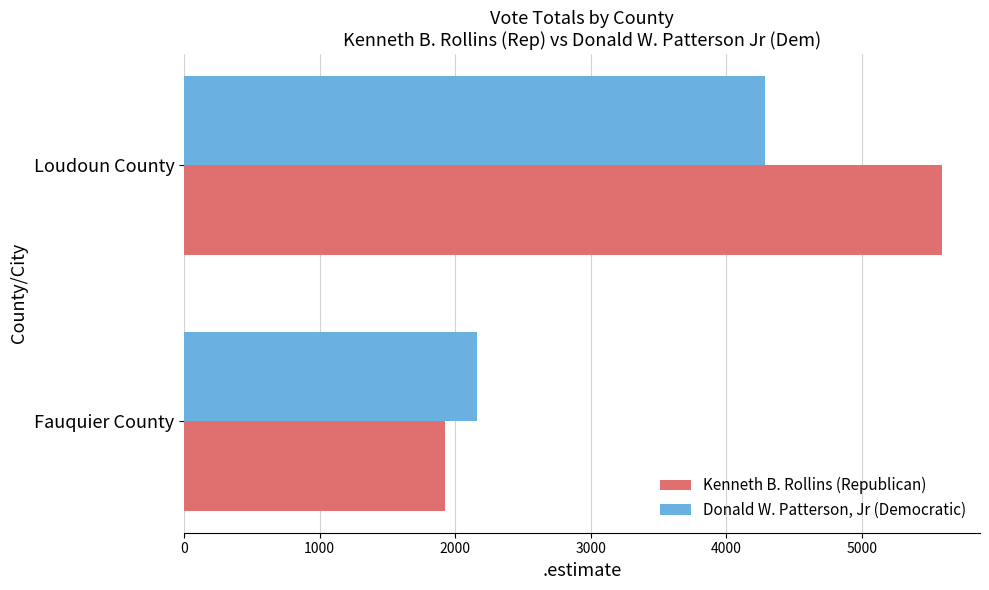

Is it true that Donald W. Patterson, Jr (Democratic) equals 2438 at Loudoun County?

False